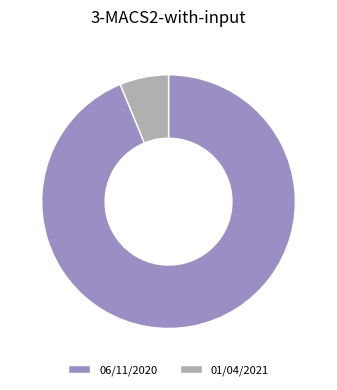

Which slice is the largest?

06/11/2020